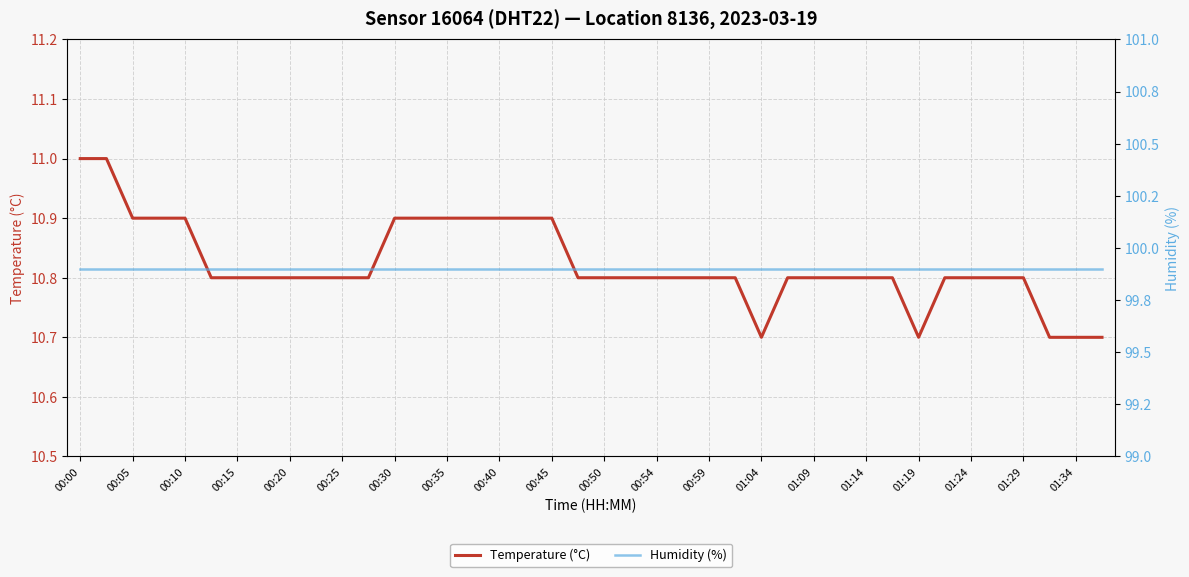

The value of Temperature (°C) at 01:34 is 10.7. True or false?

True